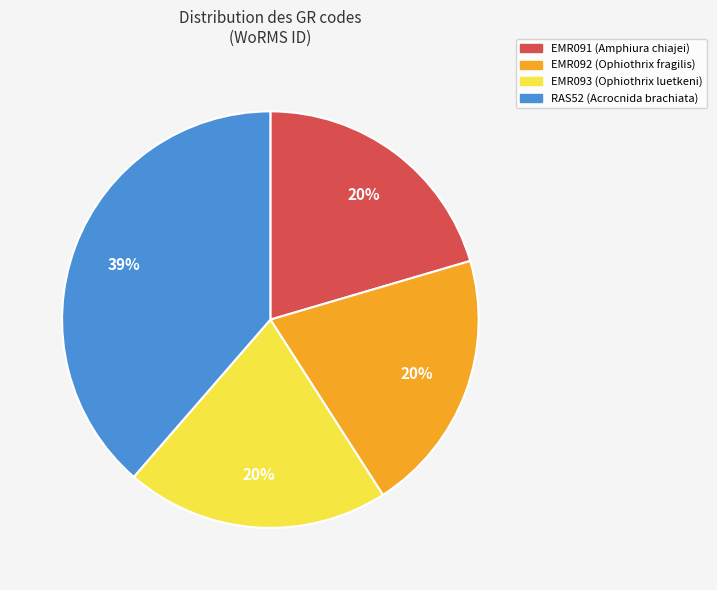

What percentage is the EMR093 slice, to the nearest percent?

20%